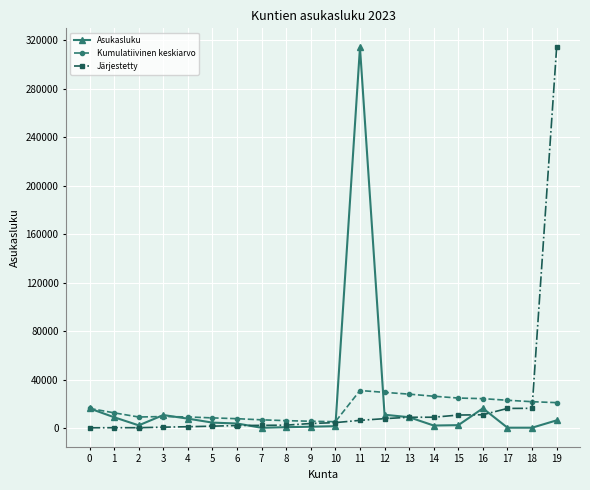

What is the greatest value displayed?

314024.0